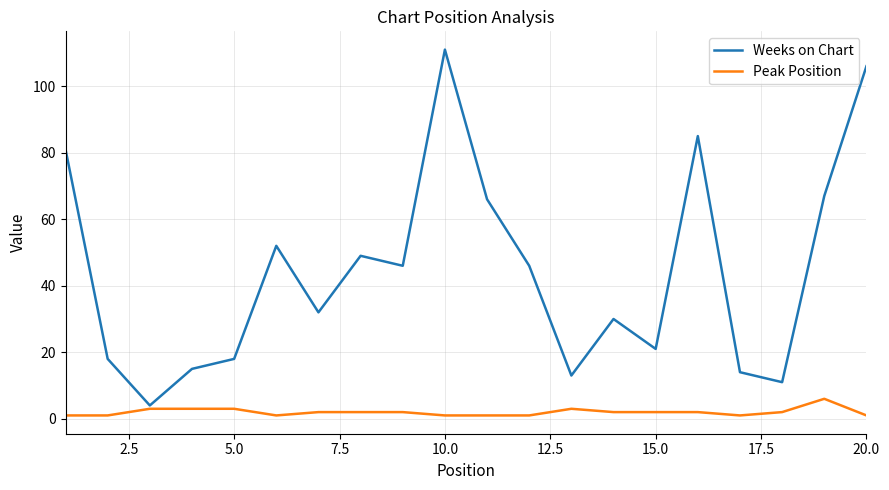

Which series has the largest range (max minus min)?

Weeks on Chart